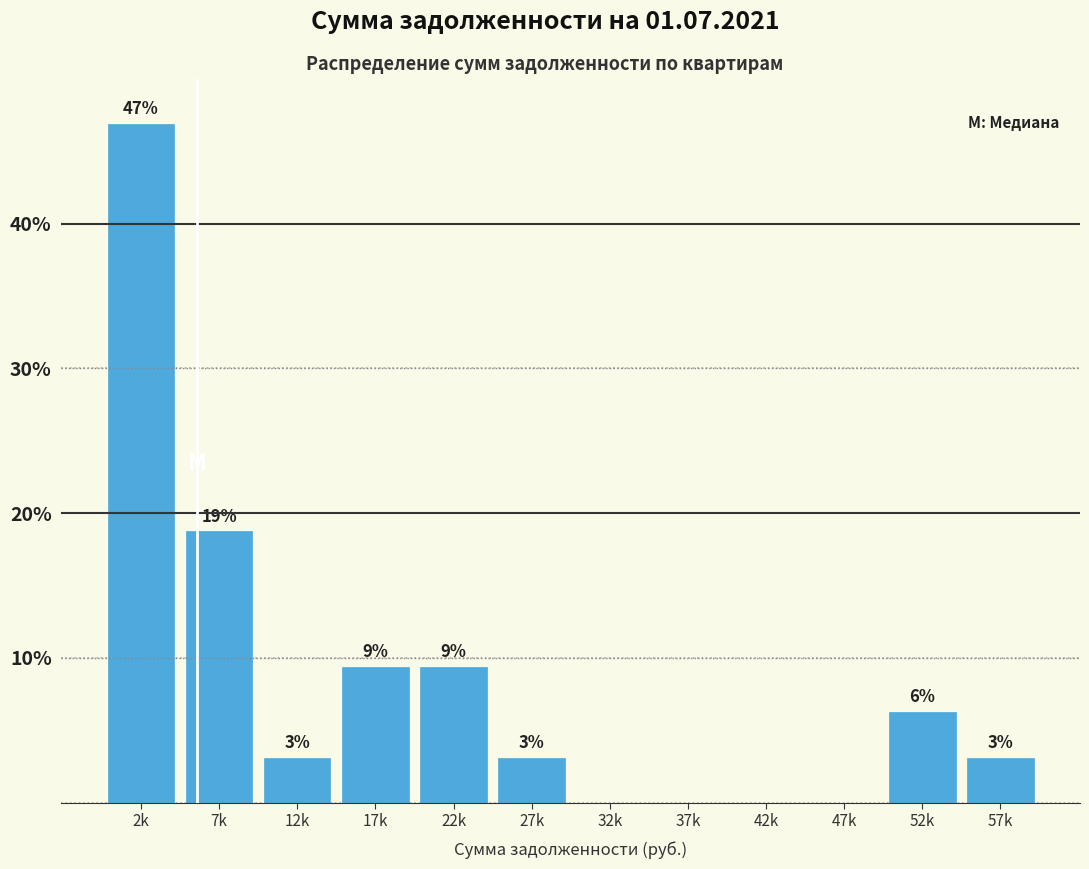

Are the bars horizontal?

No